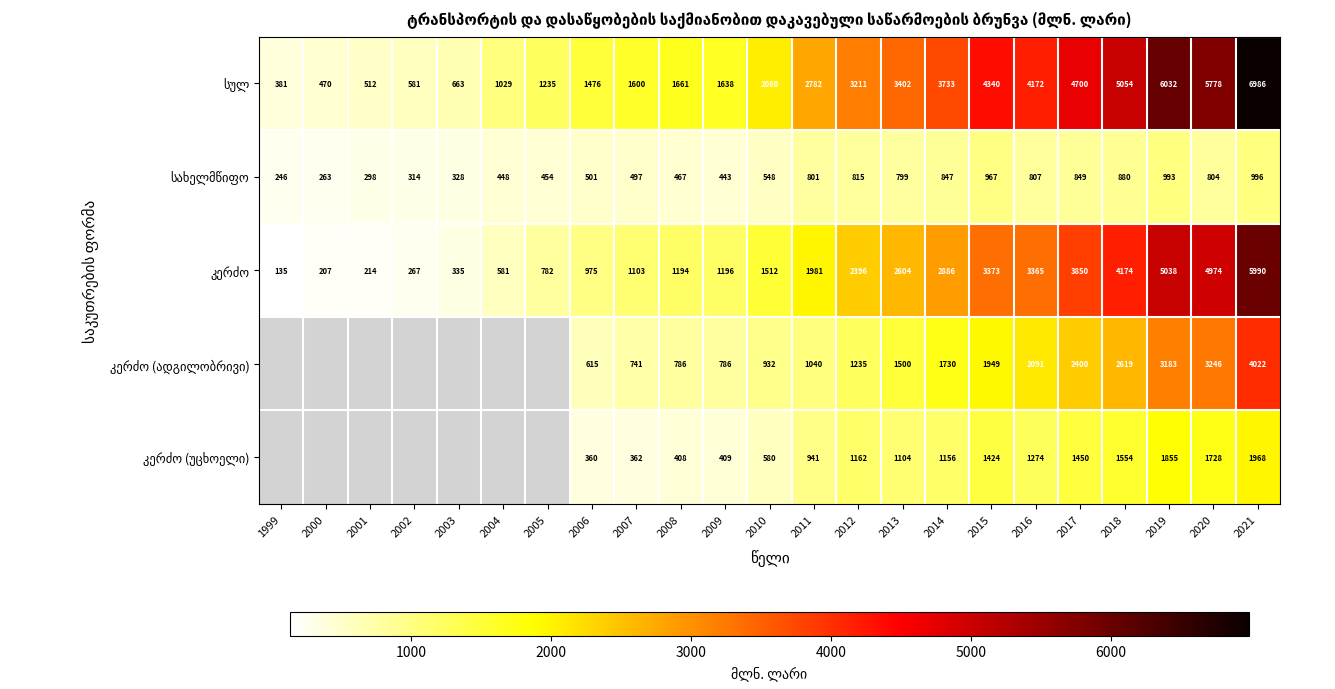

What is the total value across all series at 2019?

17101.0